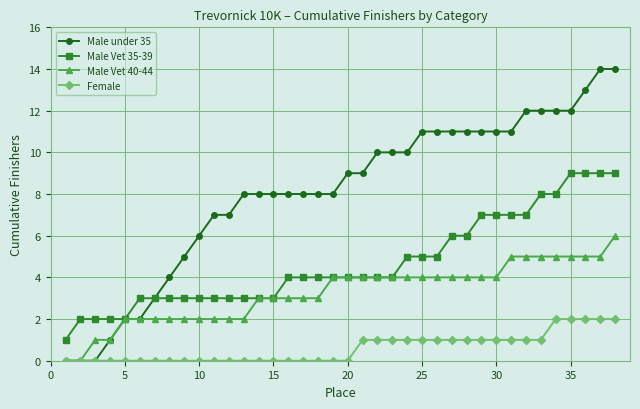

Which series has the widest spread of values?

Male under 35